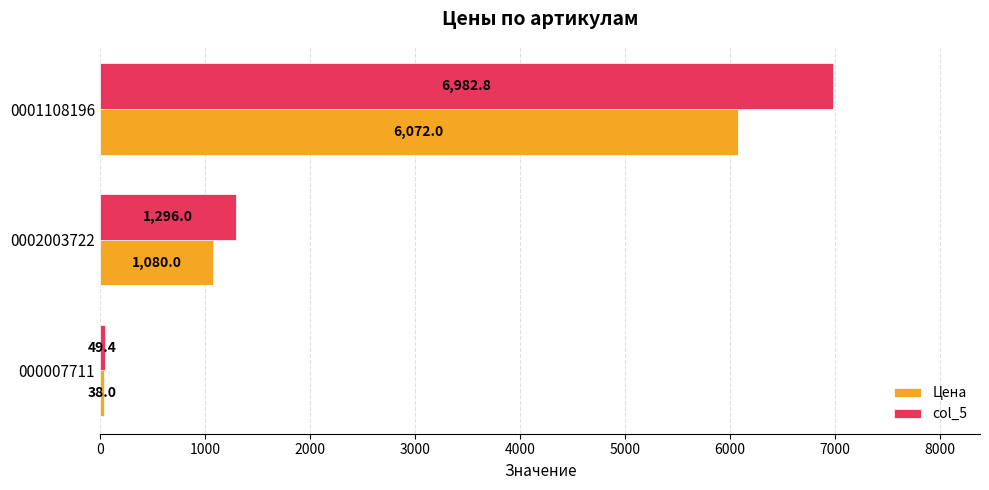

Which series has the largest range (max minus min)?

col_5